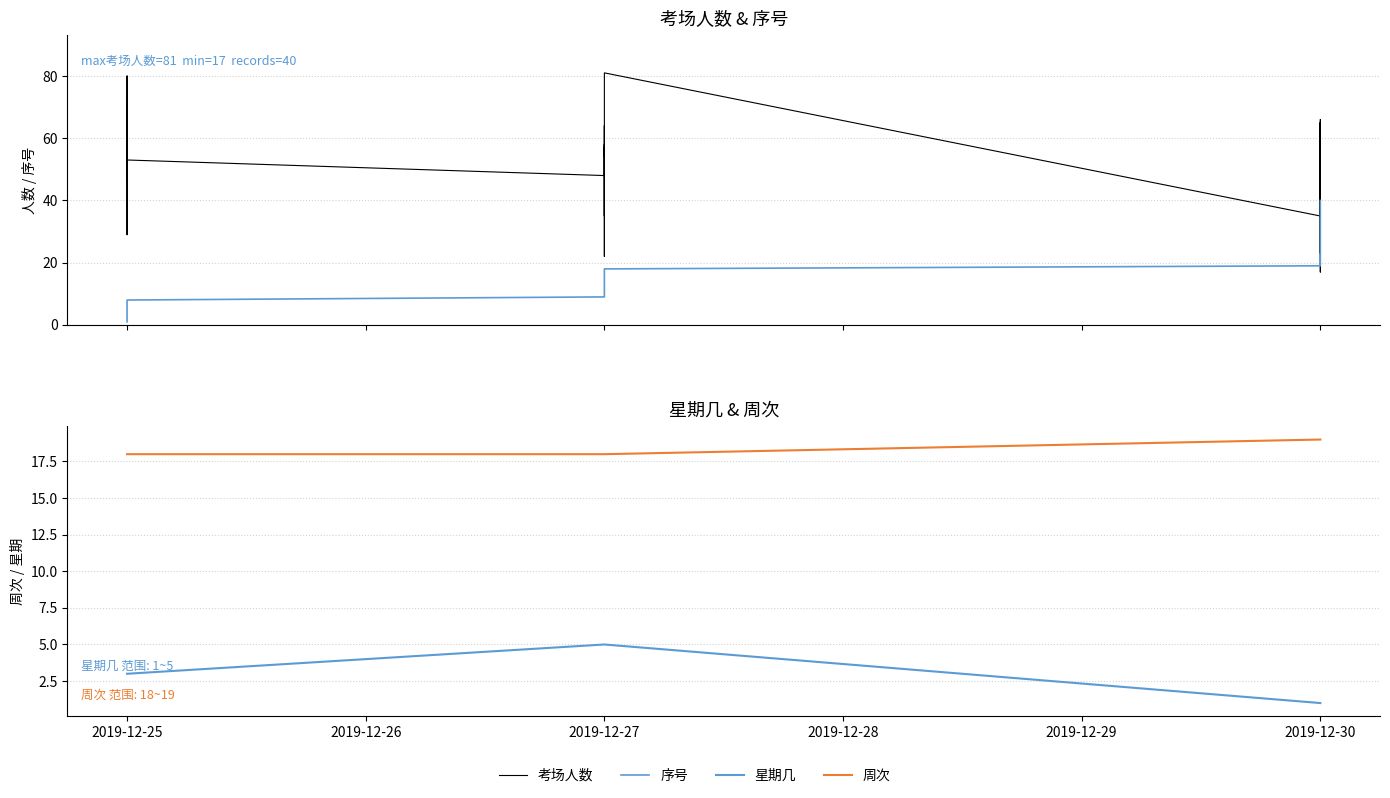

What is the value of the 星期几 point at the 1st from the left?

3